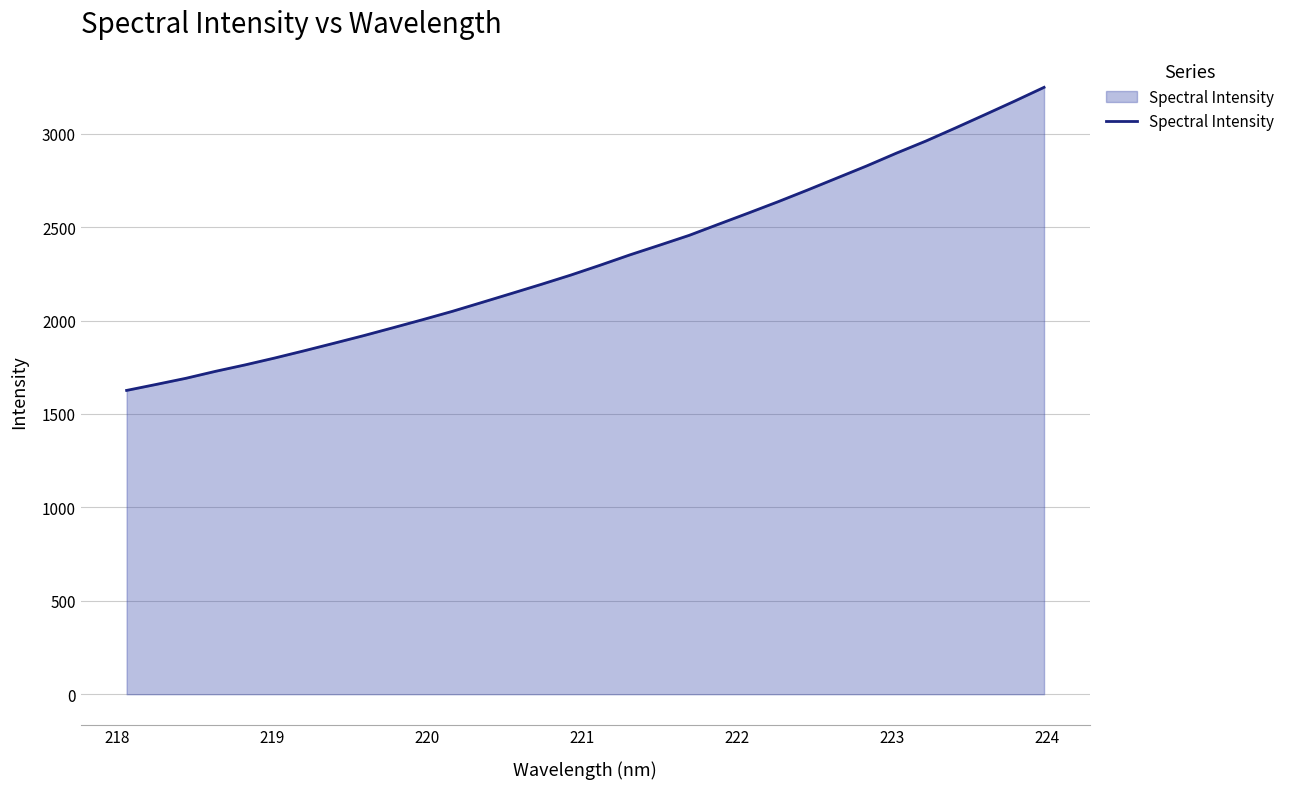

Does the chart display data point markers on the line(s)?

No